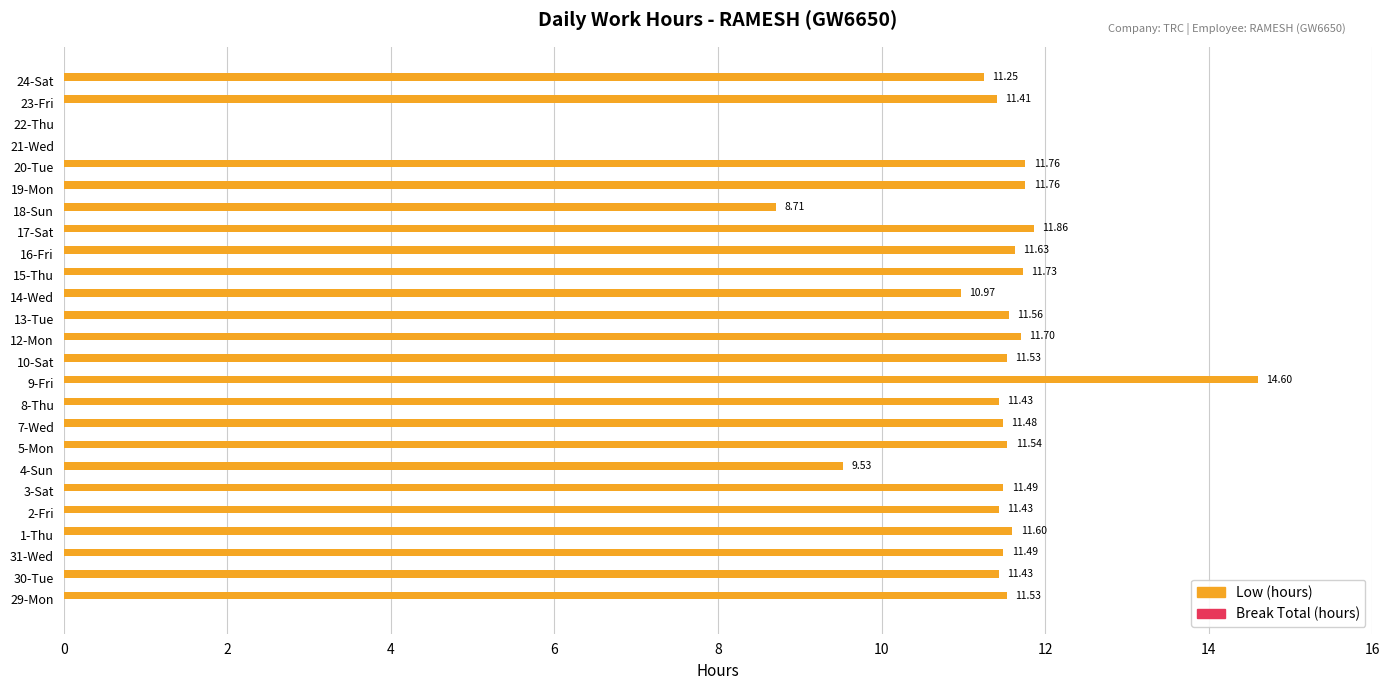

What is the sum of the values at 14-Wed and 19-Mon?

22.7